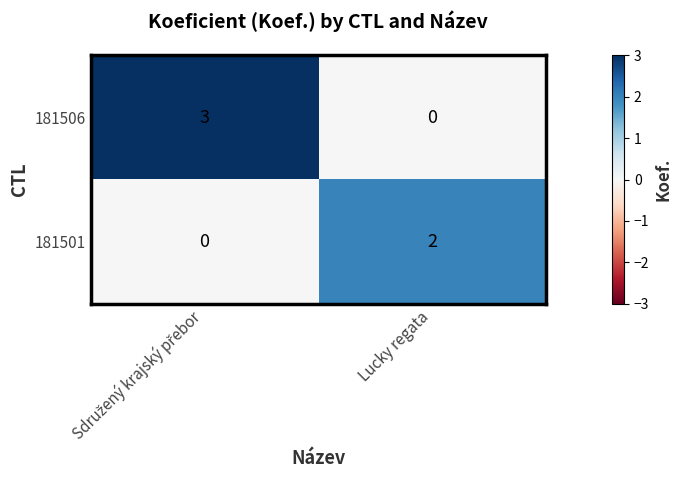

The value of 181501 at Lucky regata is 1. True or false?

False